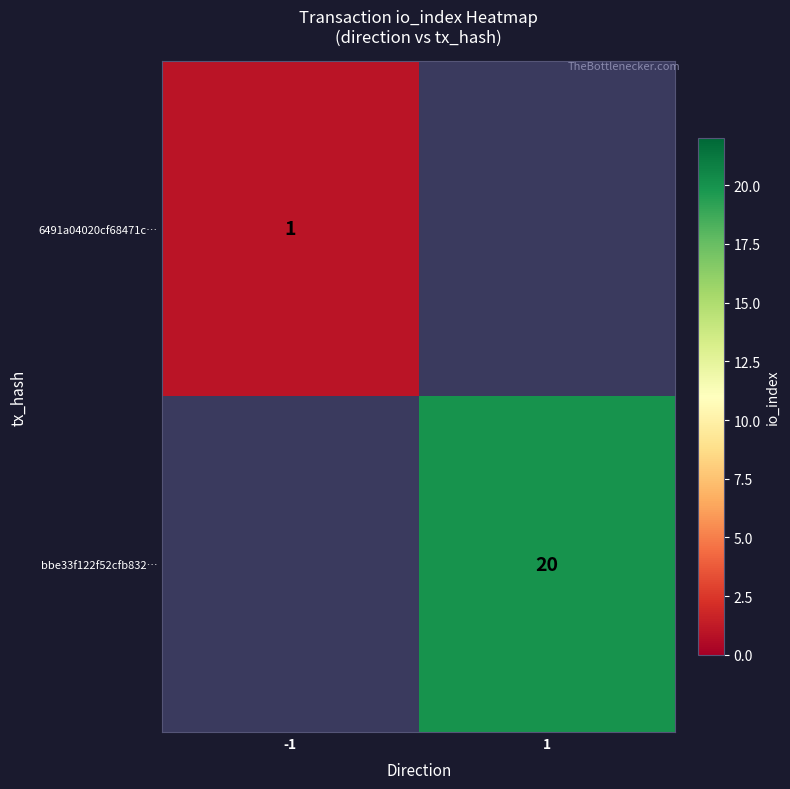

Is the value of 6491a04020cf68471c… at -1 greater than the value of bbe33f122f52cfb832… at 1?

No